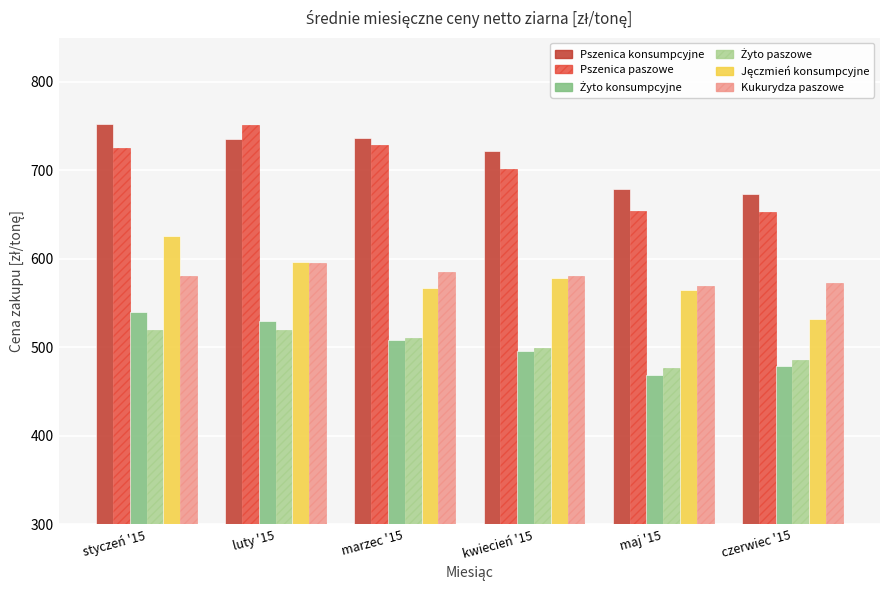

What is the approximate value of Kukurydza paszowe at czerwiec '15?

572.4